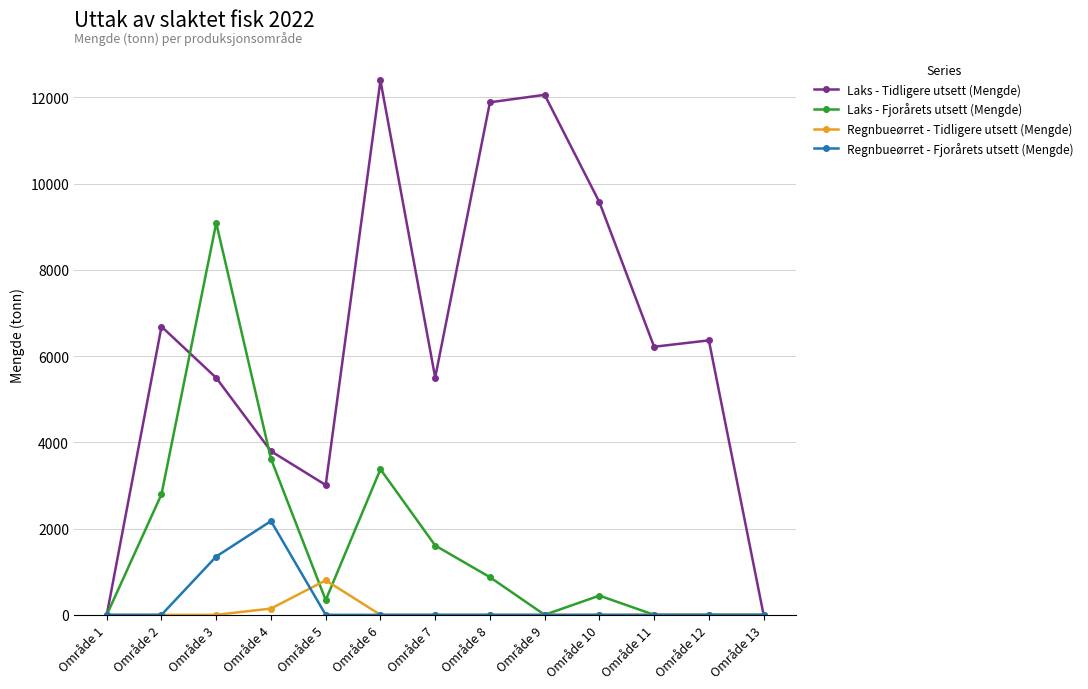

How many interior local valleys does the Laks - Tidligere utsett (Mengde) series have?

3